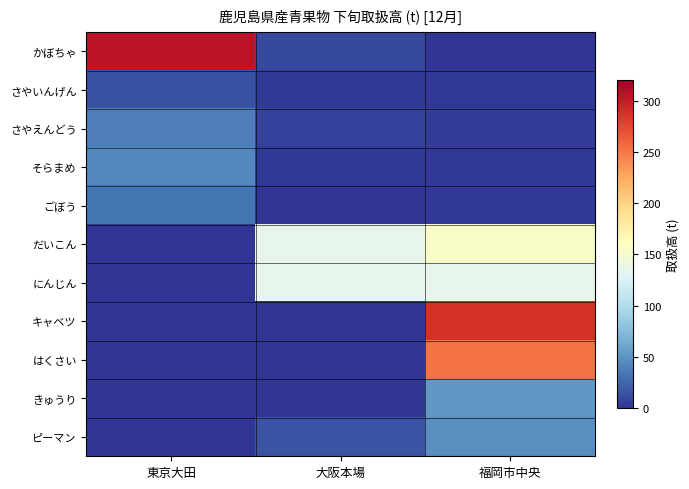

Which has a higher value, 大阪本場 or 東京大田?

東京大田